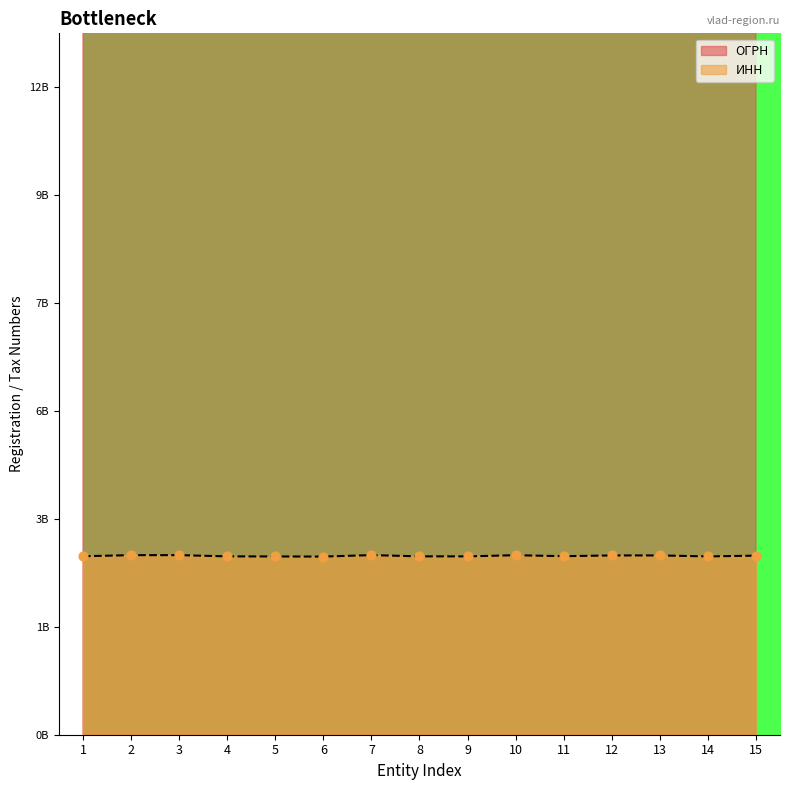

Which series reaches the maximum Y coordinate?

ОГРН